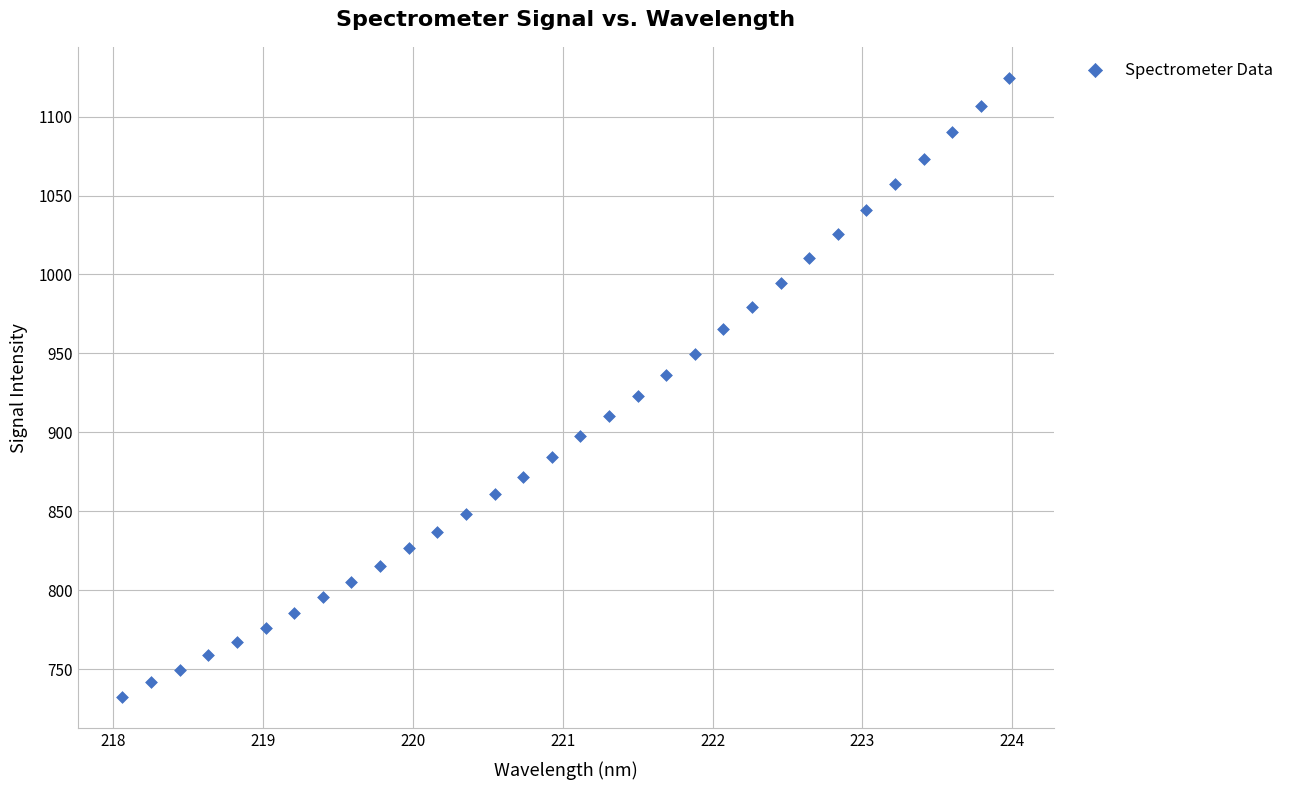

What is the range of X values (max minus min)?

5.9